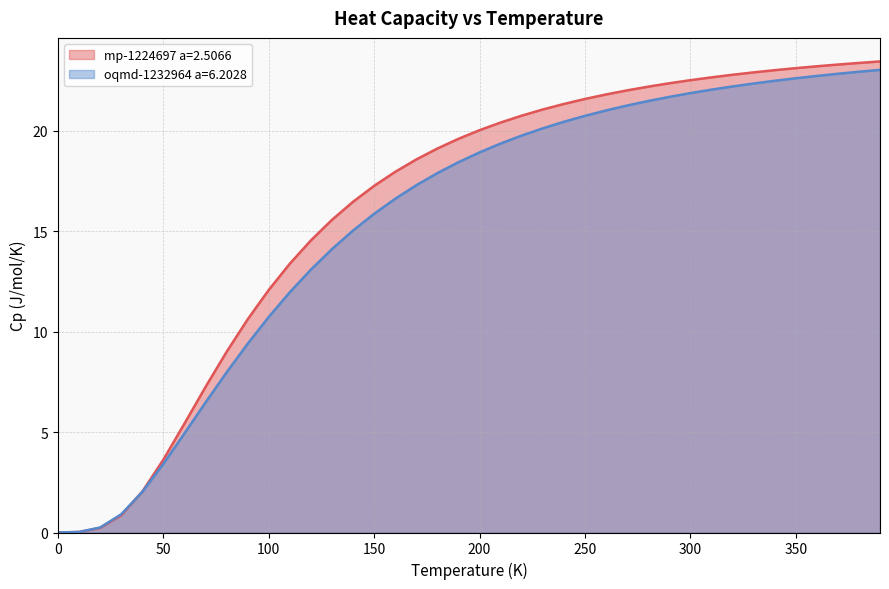

The value of mp-1224697 a=2.5066 at 340.0 is 23.0. True or false?

True